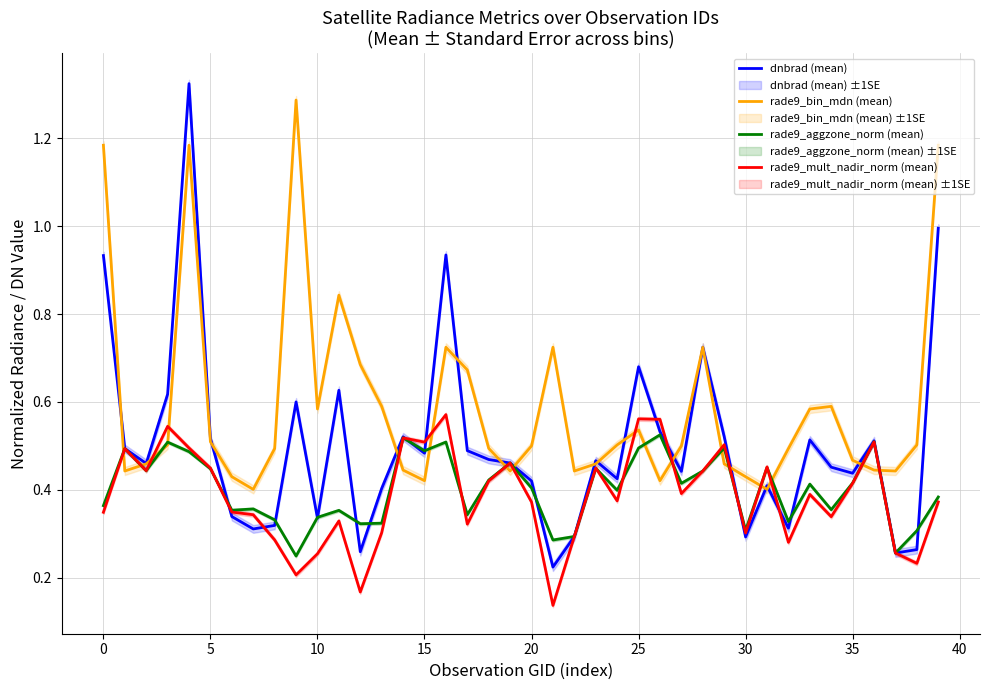

What is the difference between the maximum and second lowest values in the dnbrad (mean) series?

1.1